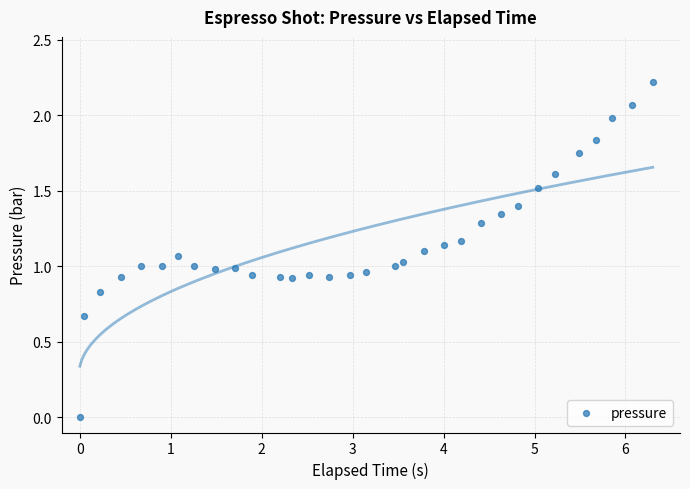

What is the range of X values (max minus min)?

6.3